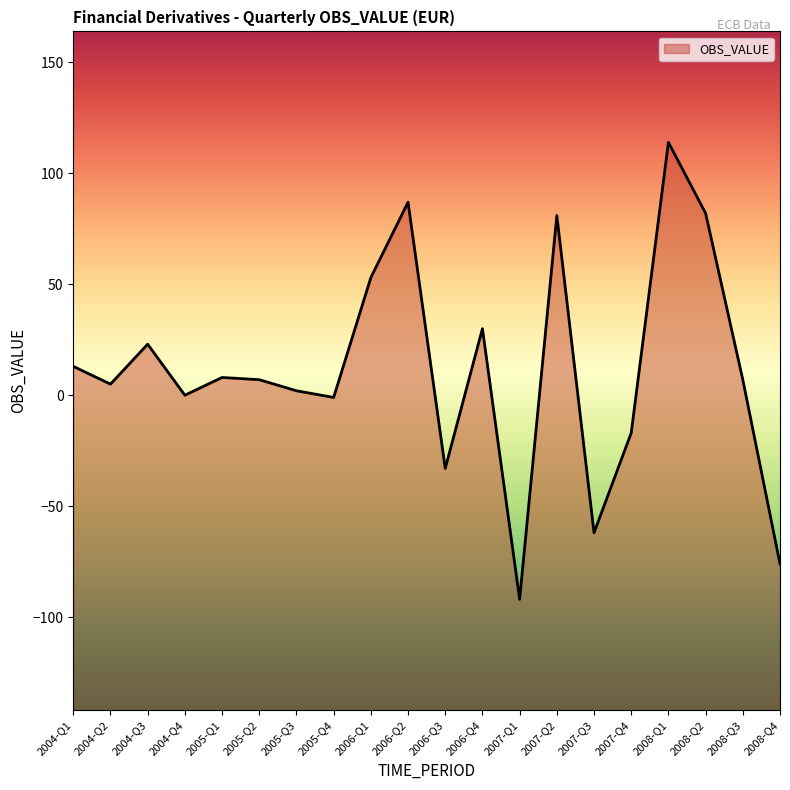

Reading left to right, transcribe all the data shown in this chart.

13	5	23	0	8	7	2	-1	53	87	-33	30	-92	81	-62	-17	114	82	7	-76